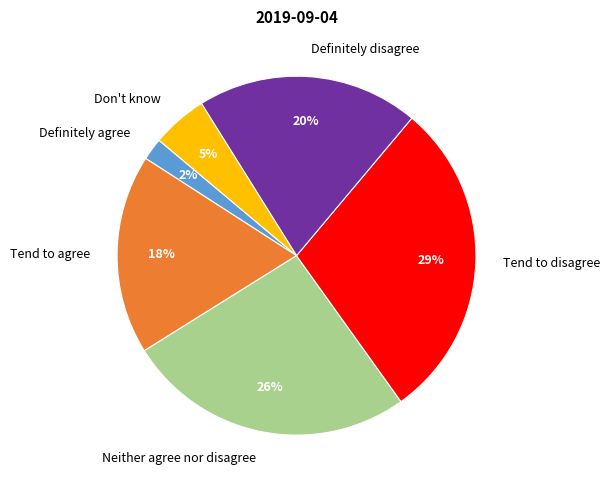

True or false: Definitely disagree accounts for 20% of the total.

True